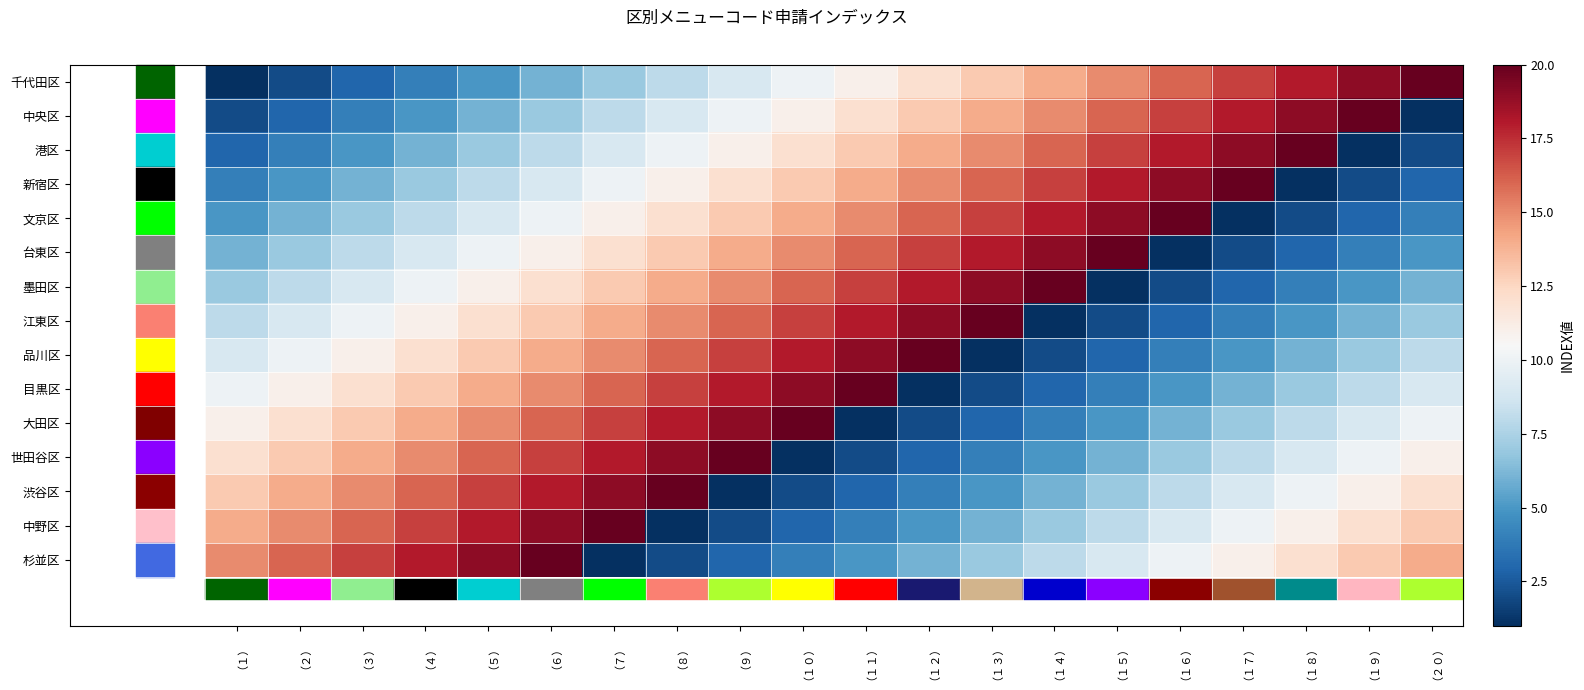

What is the minimum value shown in the chart?

1